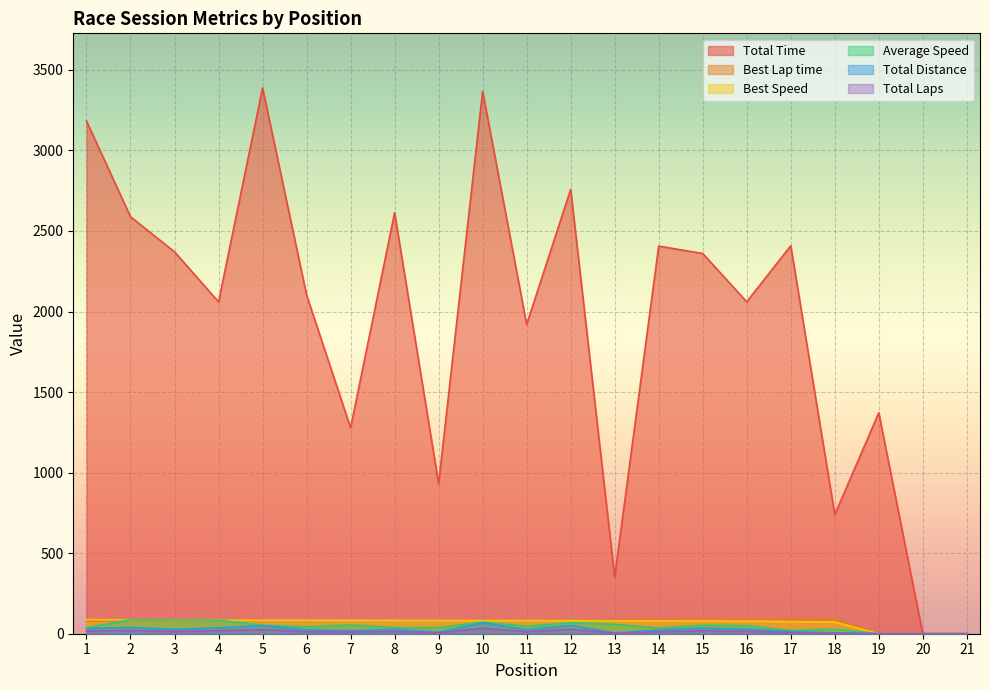

True or false: Average Speed and Best Speed intersect in this chart.

False